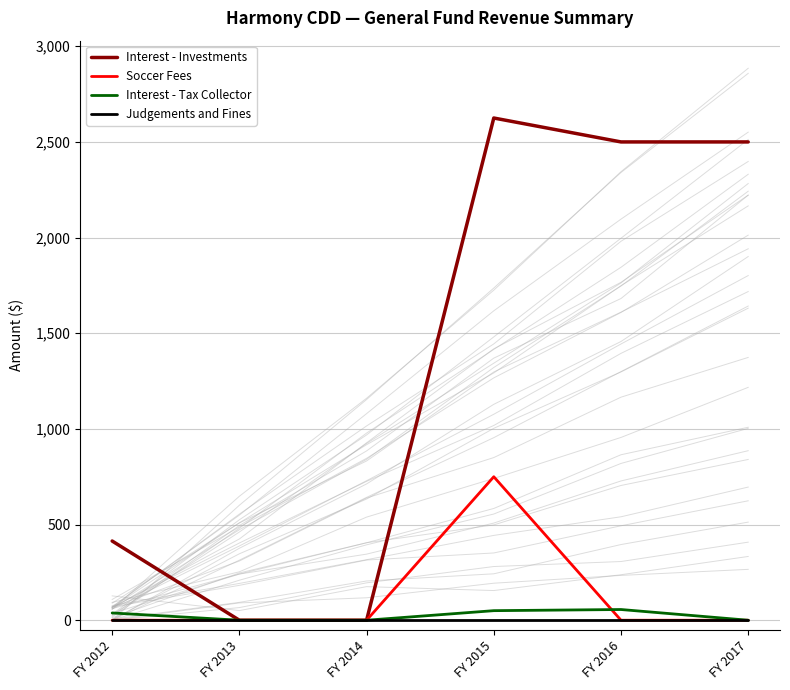

Reading left to right, what are all the values shown in this chart?

Interest - Investments: 414	0	0	2625	2500	2500
Soccer Fees: 0	0	0	750	0	0
Interest - Tax Collector: 38	0	0	50	56	0
Judgements and Fines: 0	0	0	0	0	0